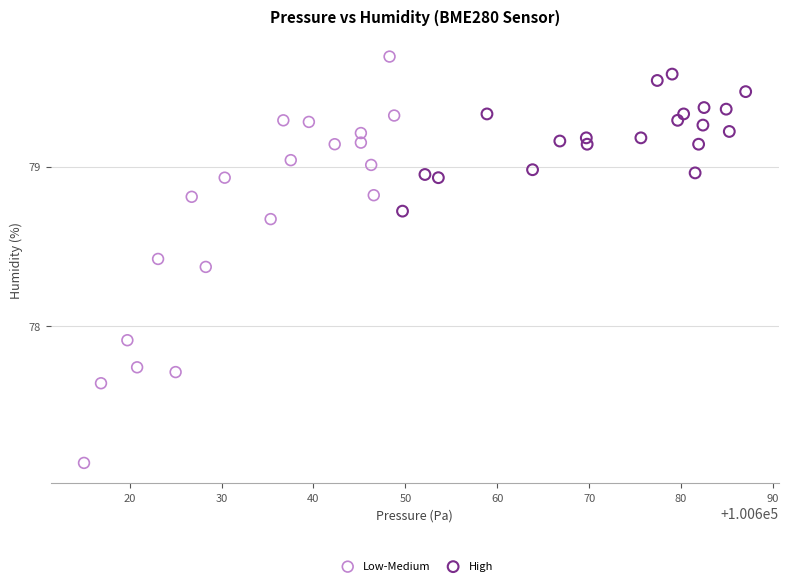

Which series has the largest Y range (max minus min)?

Low-Medium